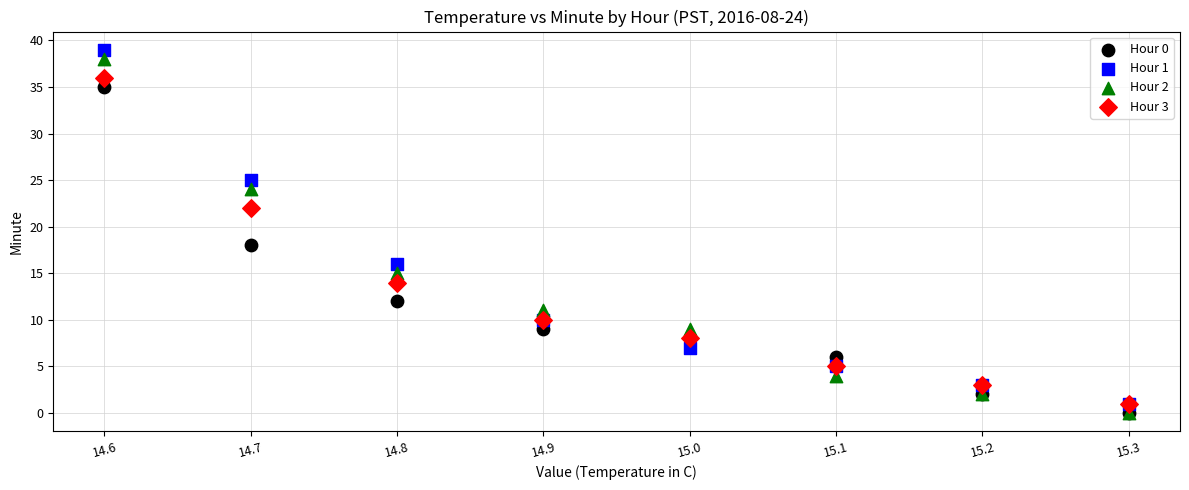

Across all series, what Y value is closest to 19?

18